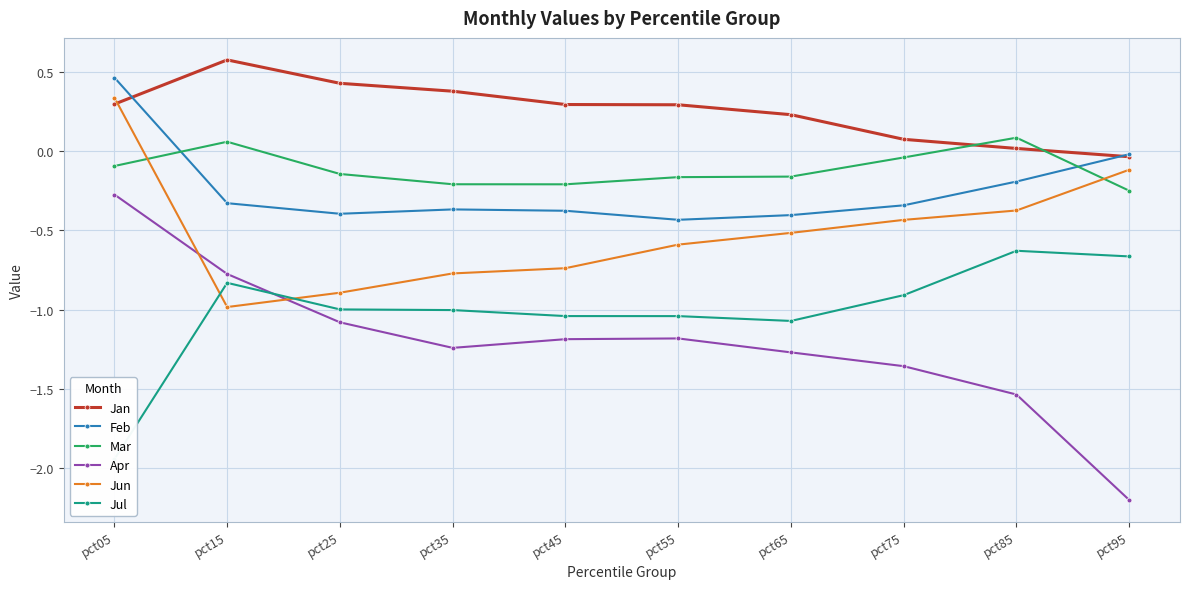

What is the value of the Apr point at the 5th from the left?

-1.2